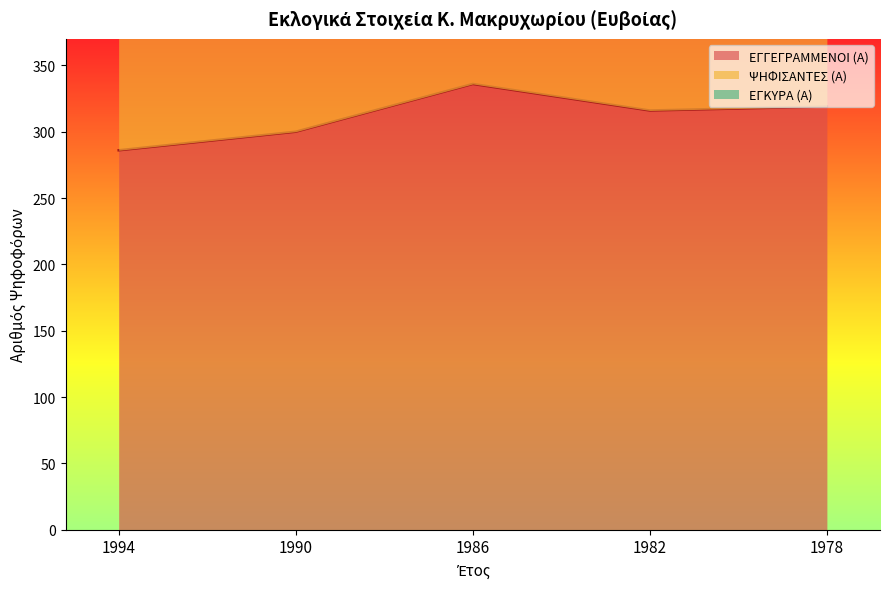

How many lines are shown in the chart?

3